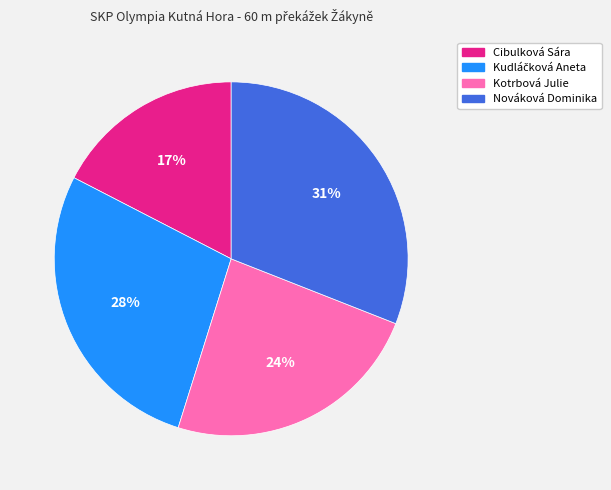

To the nearest percent, what percentage of the pie is Kotrbová Julie?

24%